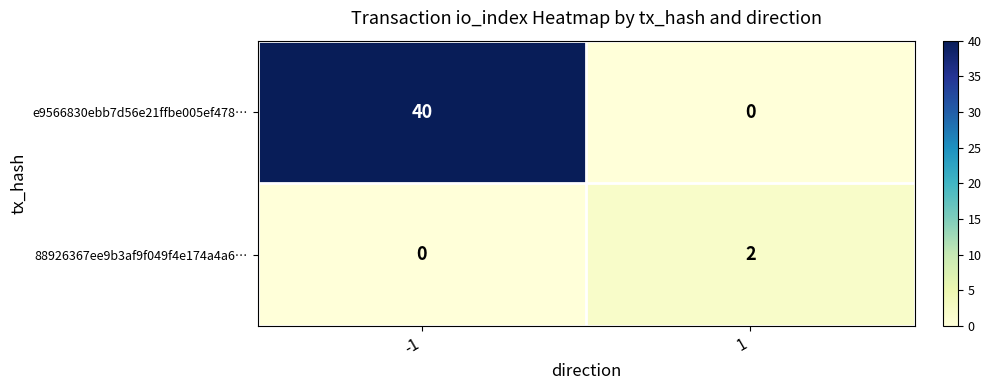

The 88926367ee9b3af9f049f4e174a4a6… series shows 2 at 1. True or false?

True